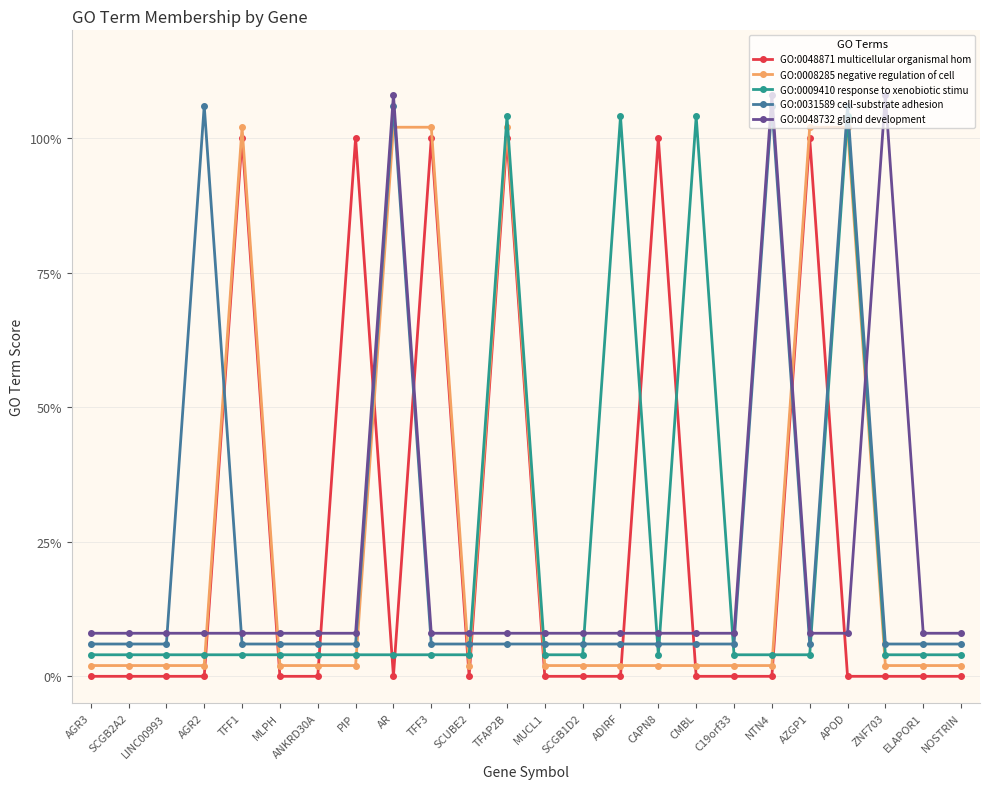

Reading right to left, extract all data points from this chart.

GO:0048871 multicellular organismal hom: NOSTRIN=0.0	ELAPOR1=0.0	ZNF703=0.0	APOD=0.0	AZGP1=1.0	NTN4=0.0	C19orf33=0.0	CMBL=0.0	CAPN8=1.0	ADIRF=0.0	SCGB1D2=0.0	MUCL1=0.0	TFAP2B=1.0	SCUBE2=0.0	TFF3=1.0	AR=0.0	PIP=1.0	ANKRD30A=0.0	MLPH=0.0	TFF1=1.0	AGR2=0.0	LINC00993=0.0	SCGB2A2=0.0	AGR3=0.0
GO:0008285 negative regulation of cell: NOSTRIN=0.0	ELAPOR1=0.0	ZNF703=0.0	APOD=1.0	AZGP1=1.0	NTN4=0.0	C19orf33=0.0	CMBL=0.0	CAPN8=0.0	ADIRF=0.0	SCGB1D2=0.0	MUCL1=0.0	TFAP2B=1.0	SCUBE2=0.0	TFF3=1.0	AR=1.0	PIP=0.0	ANKRD30A=0.0	MLPH=0.0	TFF1=1.0	AGR2=0.0	LINC00993=0.0	SCGB2A2=0.0	AGR3=0.0
GO:0009410 response to xenobiotic stimu: NOSTRIN=0.0	ELAPOR1=0.0	ZNF703=0.0	APOD=1.0	AZGP1=0.0	NTN4=0.0	C19orf33=0.0	CMBL=1.0	CAPN8=0.0	ADIRF=1.0	SCGB1D2=0.0	MUCL1=0.0	TFAP2B=1.0	SCUBE2=0.0	TFF3=0.0	AR=0.0	PIP=0.0	ANKRD30A=0.0	MLPH=0.0	TFF1=0.0	AGR2=0.0	LINC00993=0.0	SCGB2A2=0.0	AGR3=0.0
GO:0031589 cell-substrate adhesion: NOSTRIN=0.1	ELAPOR1=0.1	ZNF703=0.1	APOD=1.1	AZGP1=0.1	NTN4=1.1	C19orf33=0.1	CMBL=0.1	CAPN8=0.1	ADIRF=0.1	SCGB1D2=0.1	MUCL1=0.1	TFAP2B=0.1	SCUBE2=0.1	TFF3=0.1	AR=1.1	PIP=0.1	ANKRD30A=0.1	MLPH=0.1	TFF1=0.1	AGR2=1.1	LINC00993=0.1	SCGB2A2=0.1	AGR3=0.1
GO:0048732 gland development: NOSTRIN=0.1	ELAPOR1=0.1	ZNF703=1.1	APOD=0.1	AZGP1=0.1	NTN4=1.1	C19orf33=0.1	CMBL=0.1	CAPN8=0.1	ADIRF=0.1	SCGB1D2=0.1	MUCL1=0.1	TFAP2B=0.1	SCUBE2=0.1	TFF3=0.1	AR=1.1	PIP=0.1	ANKRD30A=0.1	MLPH=0.1	TFF1=0.1	AGR2=0.1	LINC00993=0.1	SCGB2A2=0.1	AGR3=0.1